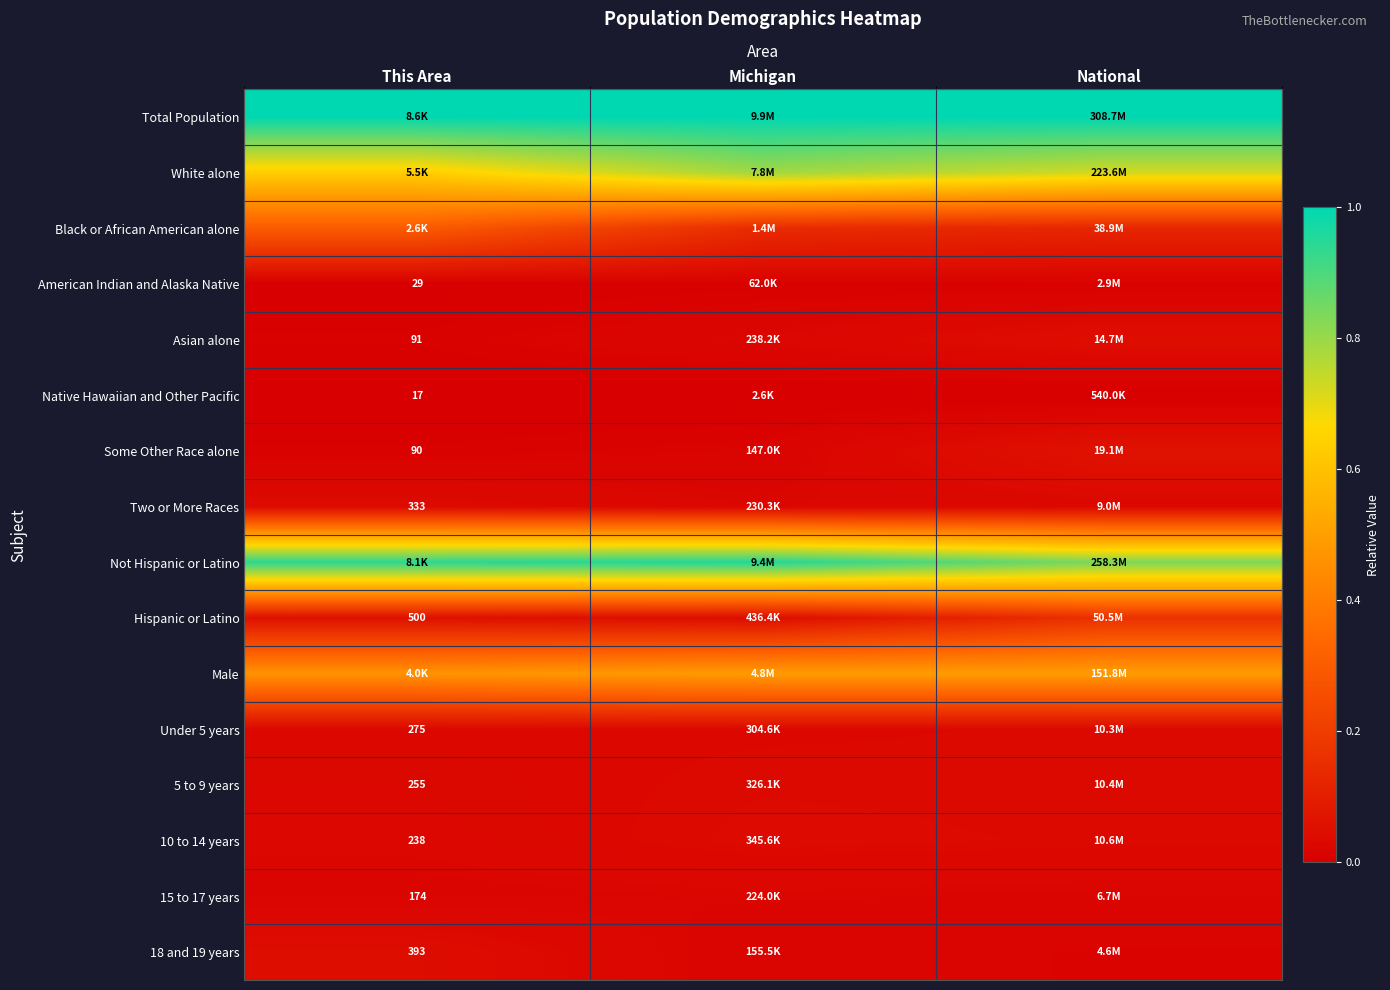

The Asian alone series shows 0.0 at National. True or false?

True